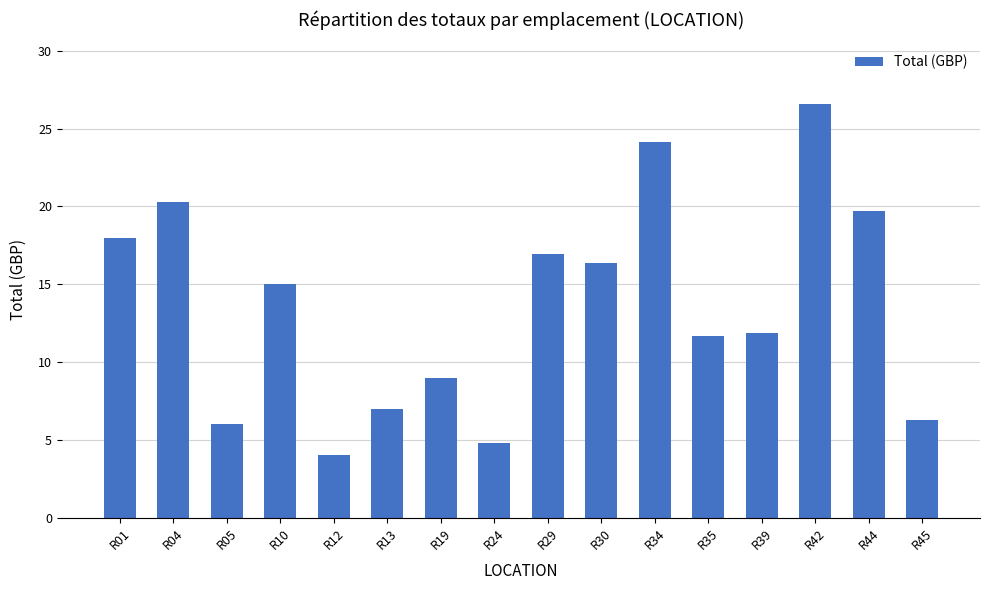

How many bars are there in total?

16